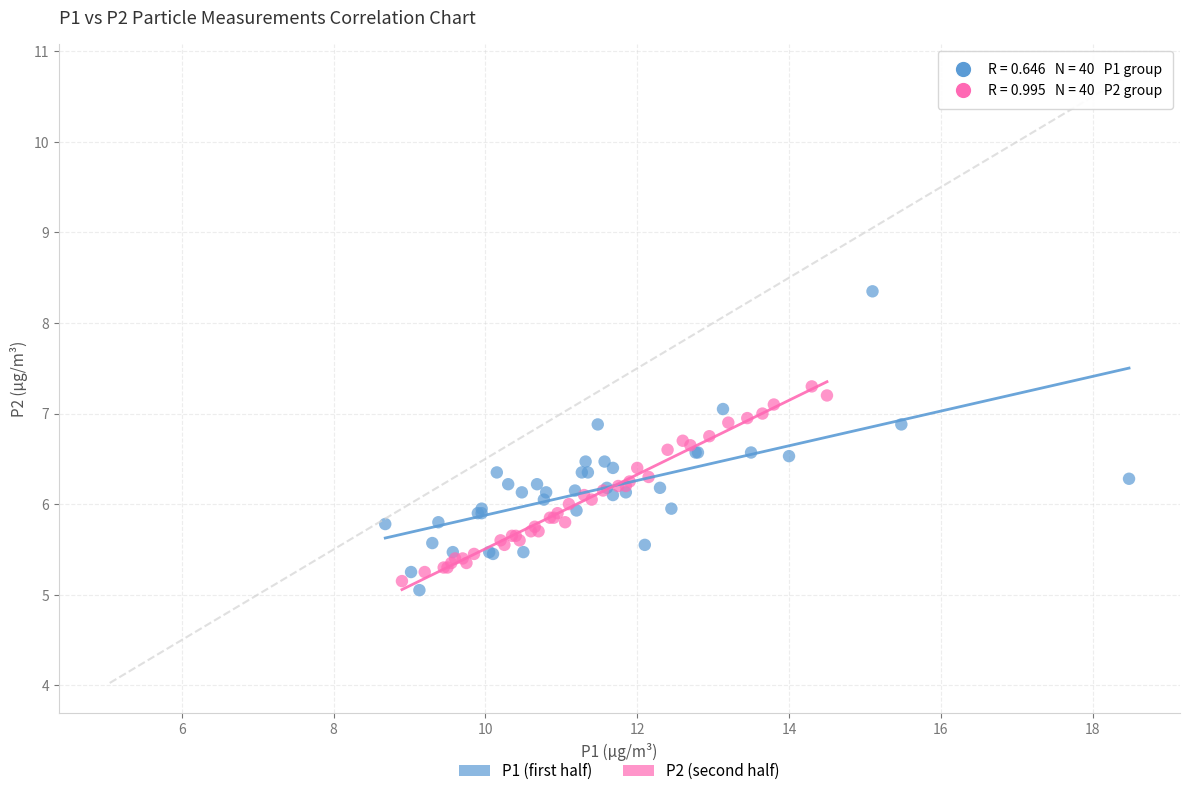

Which series contains the highest Y value?

P1 (first half)